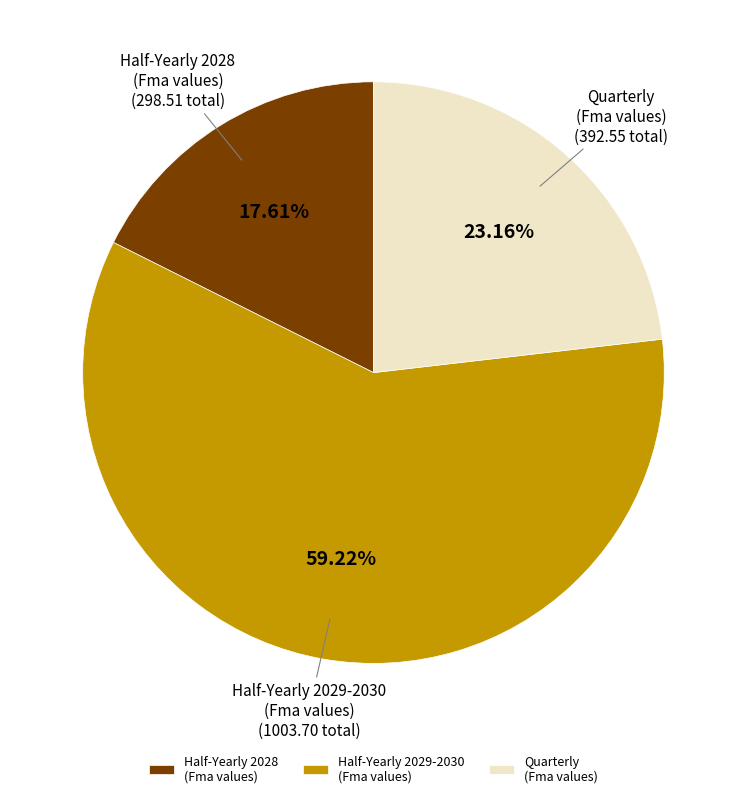

What is the majority slice?

Half-Yearly 2029-2030 (Fma values)